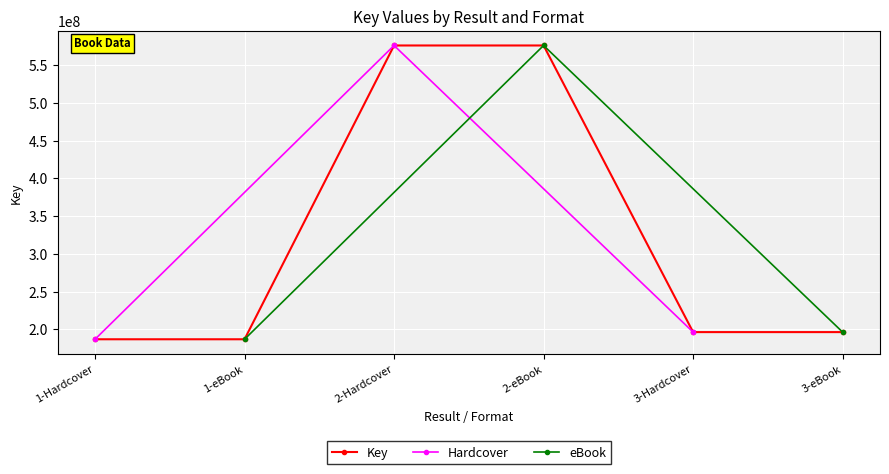

True or false: the data has more than 1 interior local peaks.

False